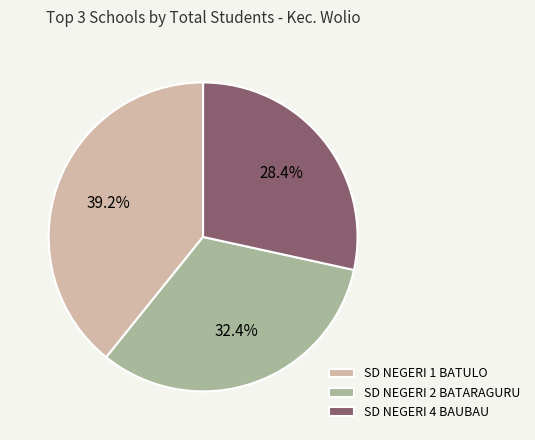

Combined, do SD NEGERI 2 BATARAGURU and SD NEGERI 1 BATULO account for over 50%?

Yes